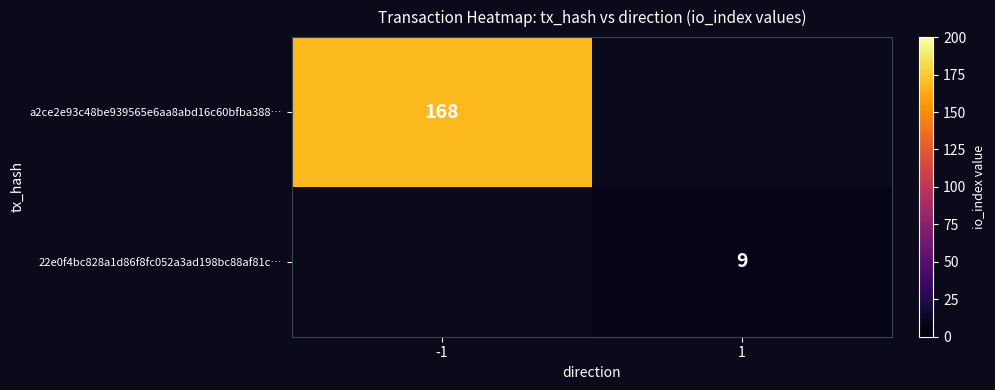

What is the greatest value displayed?

168.0